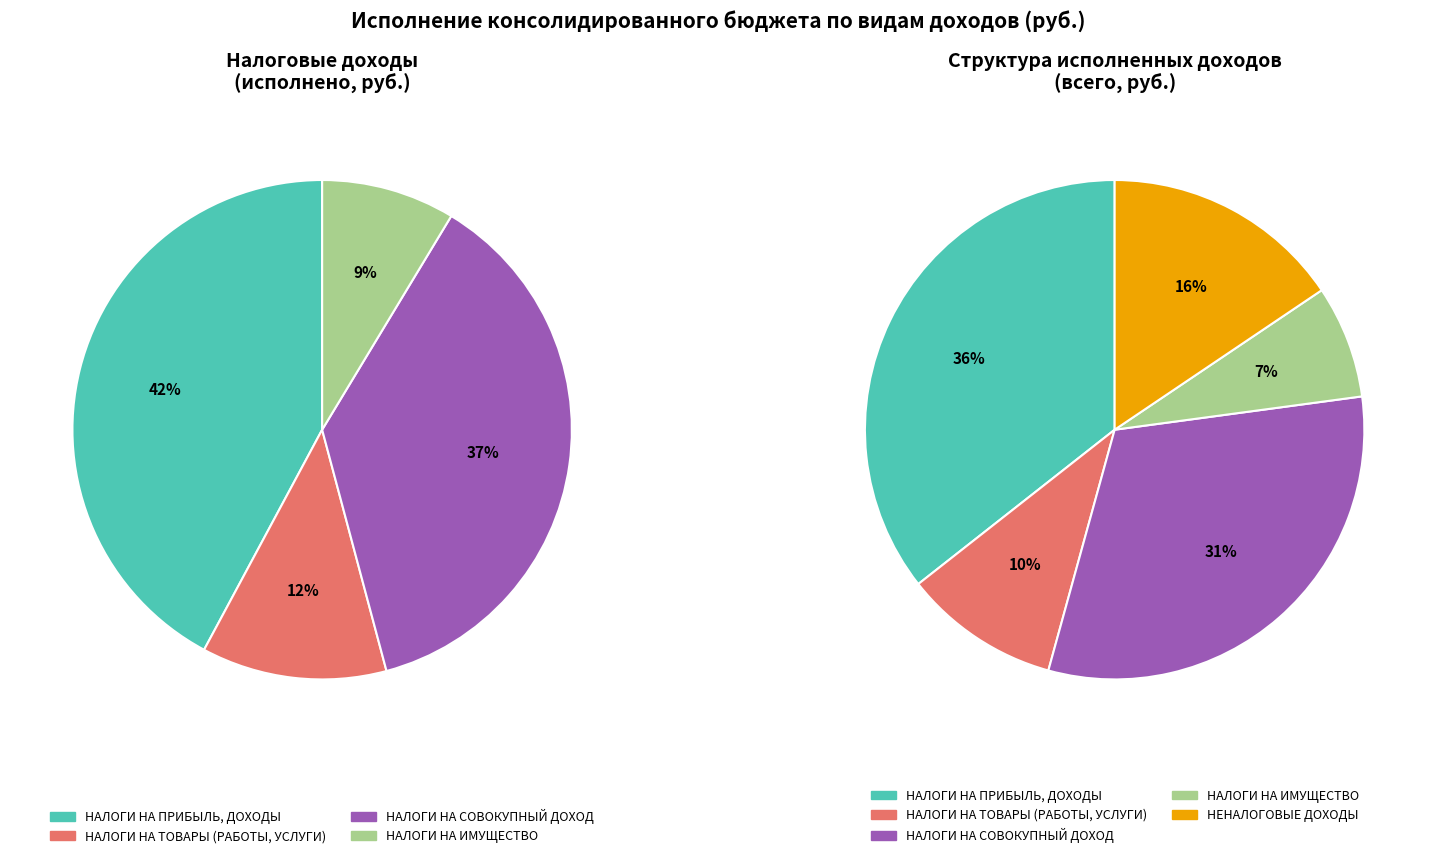

What is the largest slice in the pie chart?

НАЛОГИ НА ПРИБЫЛЬ, ДОХОДЫ